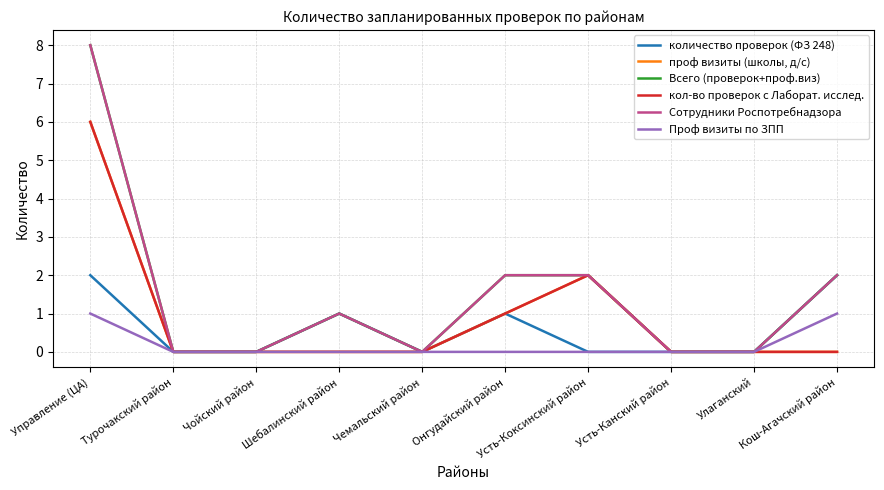

True or false: кол-во проверок с Лаборат. исслед. and Сотрудники Роспотребнадзора cross at least once.

False